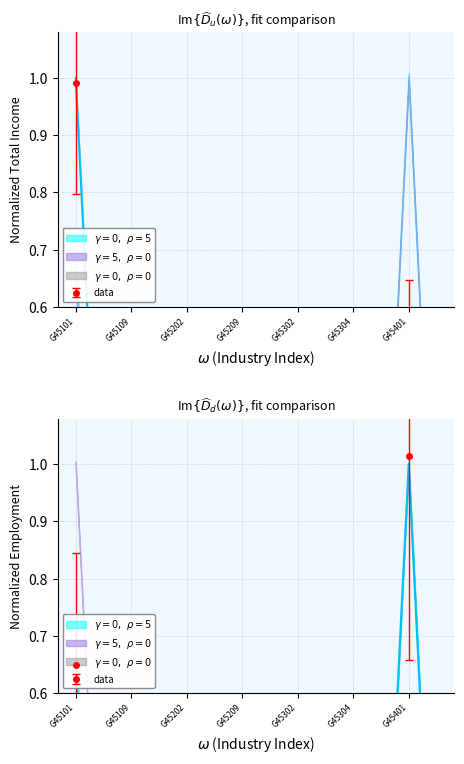

How many lines are shown in the chart?

3